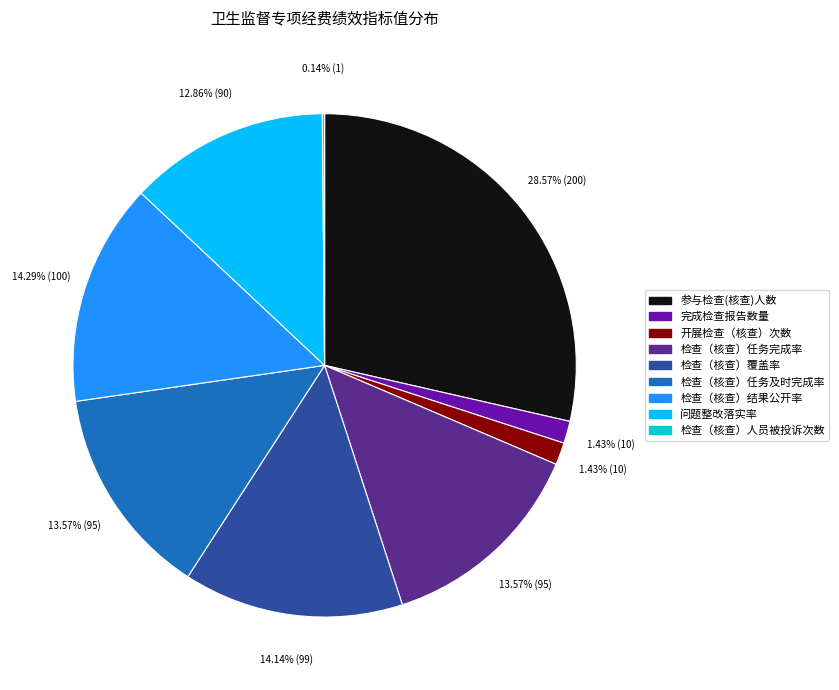

What is the ratio of the value at 检查（核查）覆盖率 to the value at 参与检查(核查)人数?

0.5